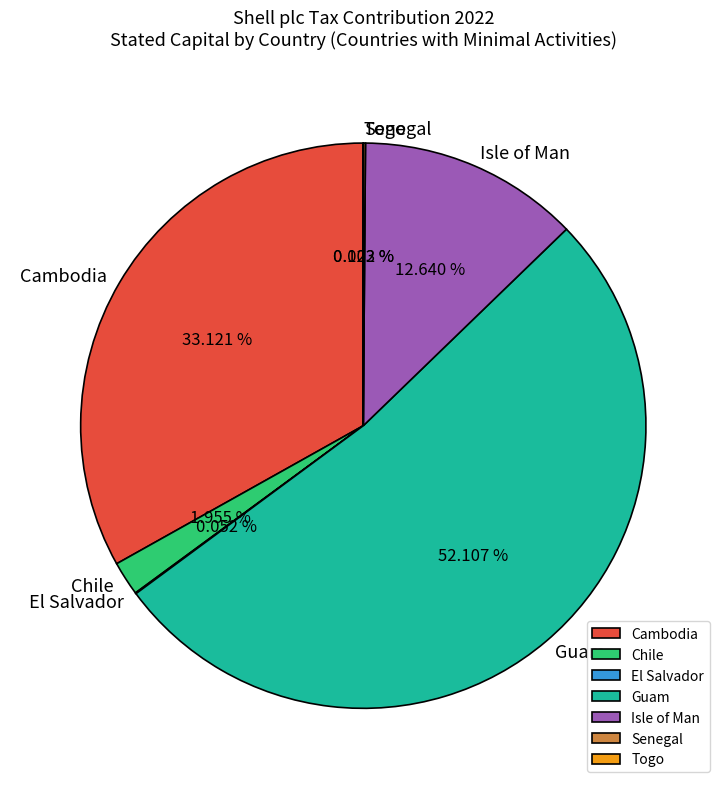

What portion of the pie excludes Guam?

47.9%